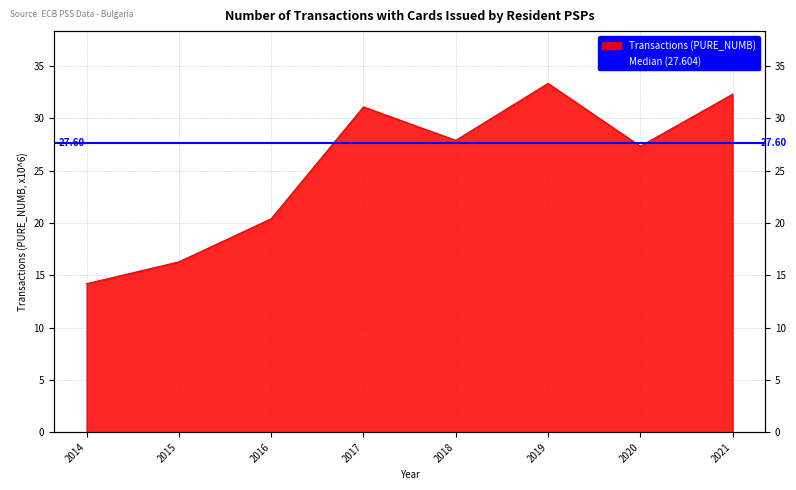

List the labels in order of value, smallest first.

2014, 2015, 2016, 2020, 2018, 2017, 2021, 2019